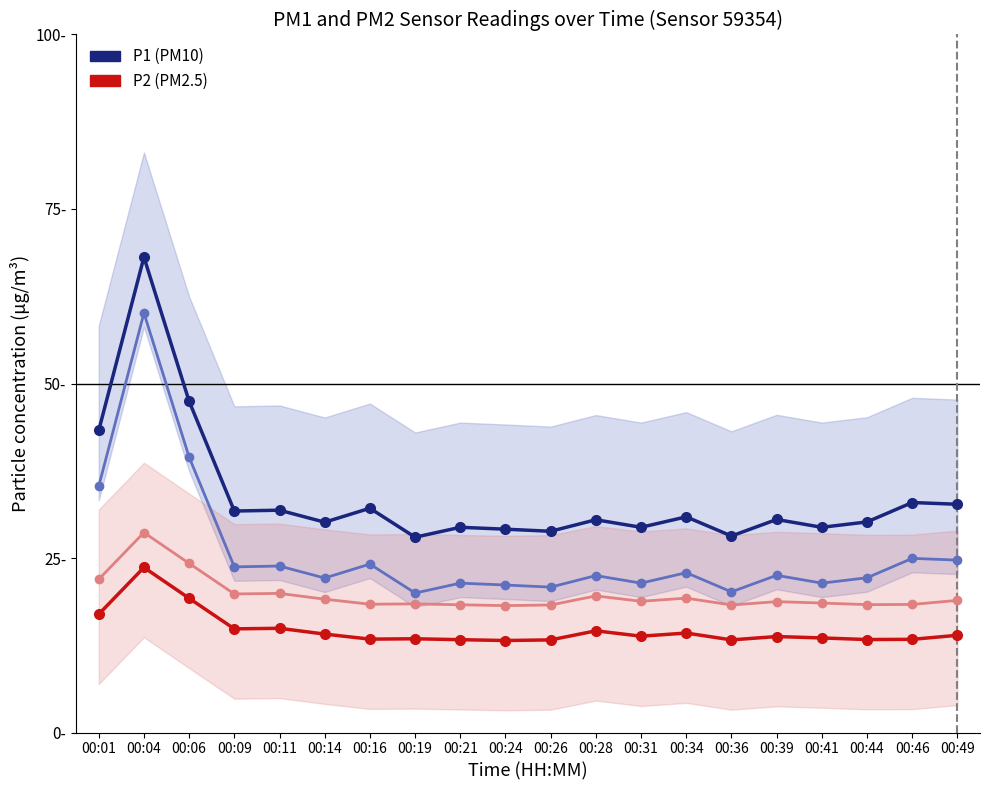

What is the minimum value shown in the chart?

13.2